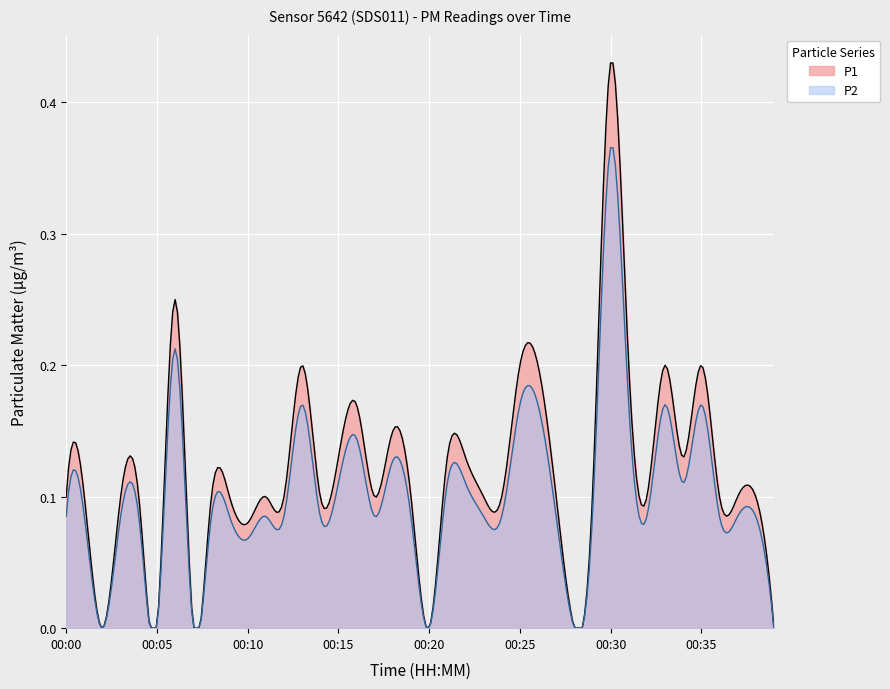

What is the total value across all series at 00:01?

0.2